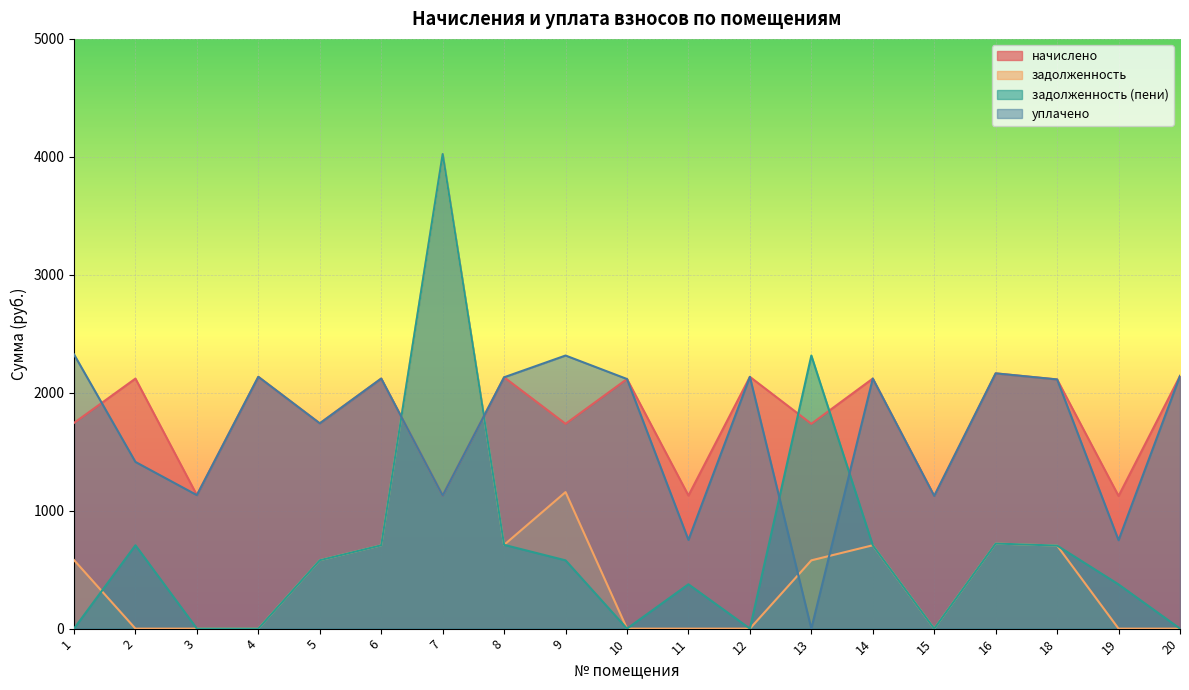

What is the total value across all series at 5?

4640.7